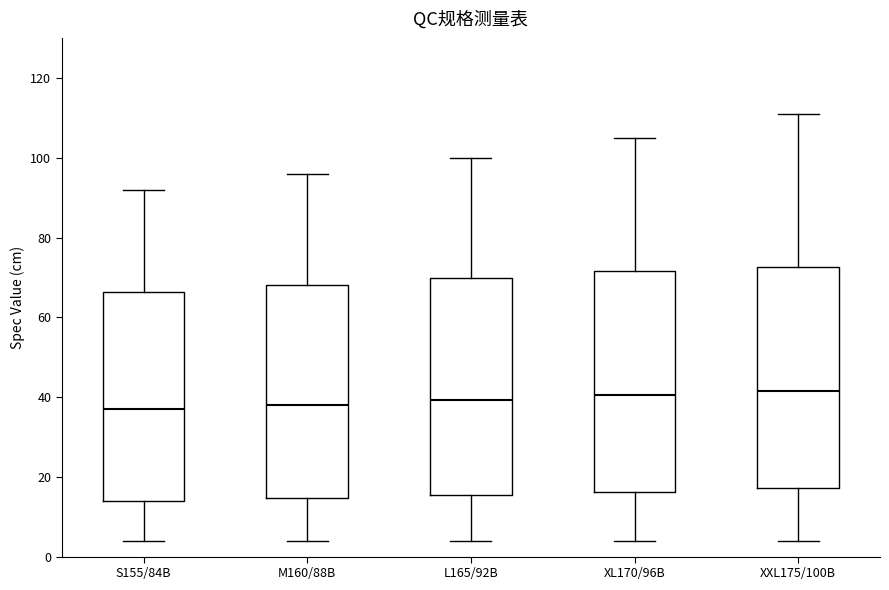

Reading left to right, transcribe this box plot: for each box, give where its median line is, the range the box spans, and where its two whiskers end, as read against the y-axis. The values are not printed on the chart, so give them approximately, as read against the axis.

S155/84B: median 38, box 14 to 66, whiskers 4 to 92
M160/88B: median 38, box 14 to 68, whiskers 4 to 96
L165/92B: median 40, box 16 to 70, whiskers 4 to 100
XL170/96B: median 40, box 16 to 72, whiskers 4 to 106
XXL175/100B: median 42, box 18 to 72, whiskers 4 to 112